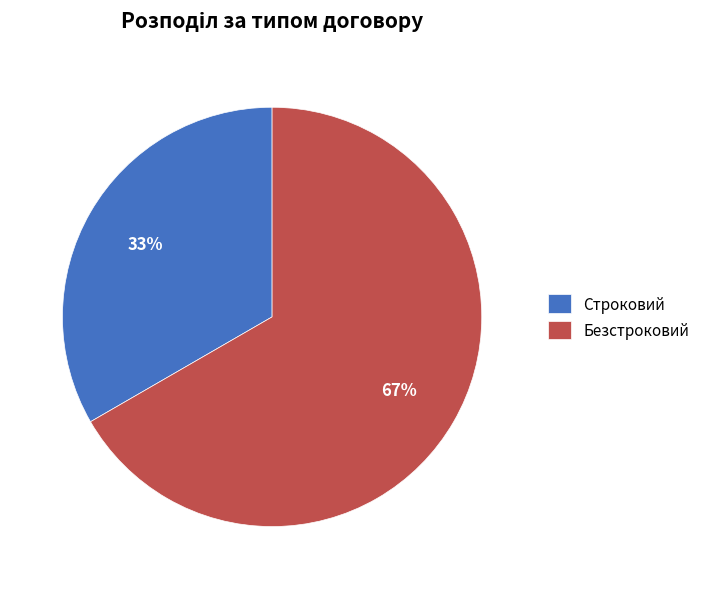

What percentage is the Безстроковий slice, to the nearest percent?

67%